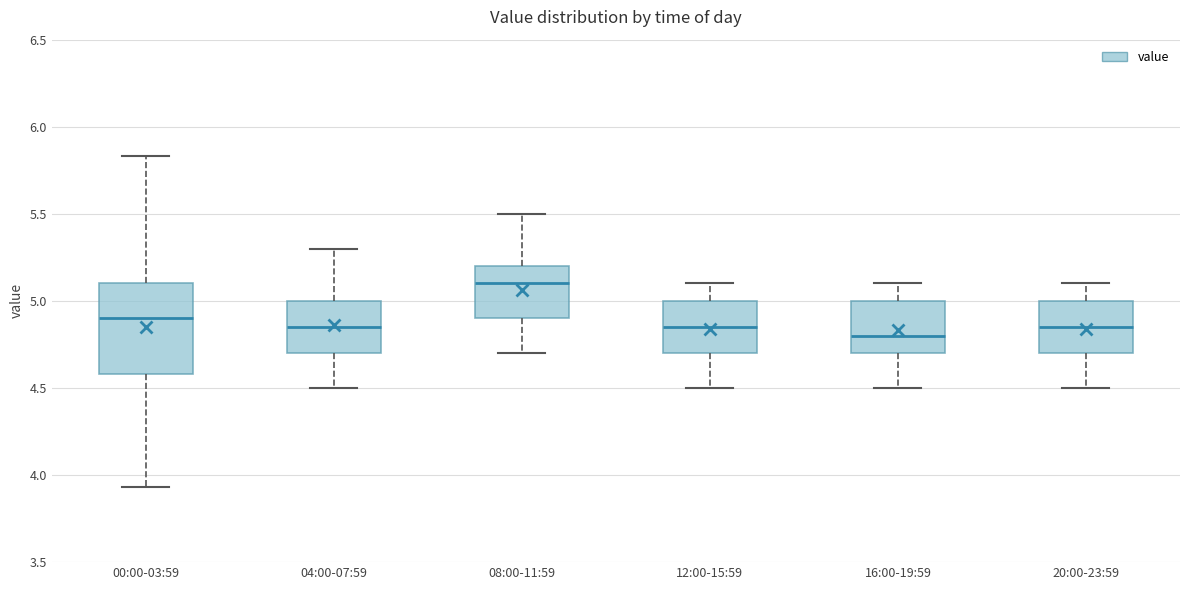

Which box has the highest median line?

08:00-11:59